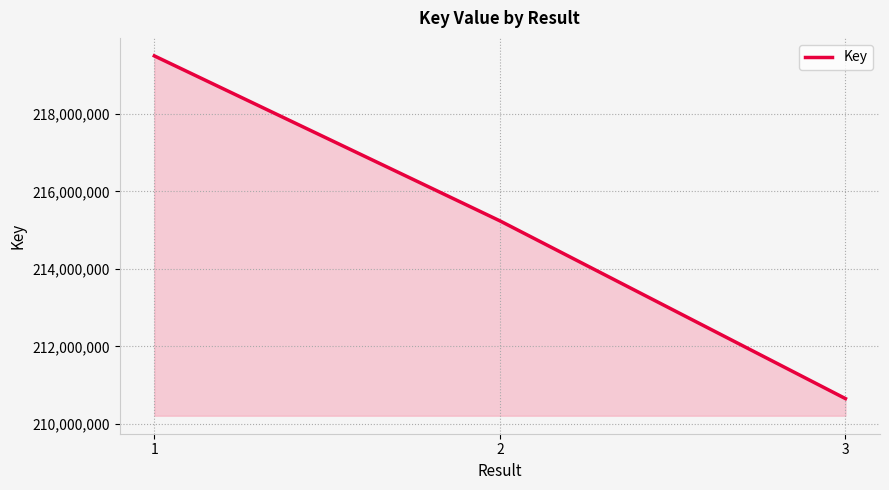

Which label corresponds to the smallest value in the chart?

3